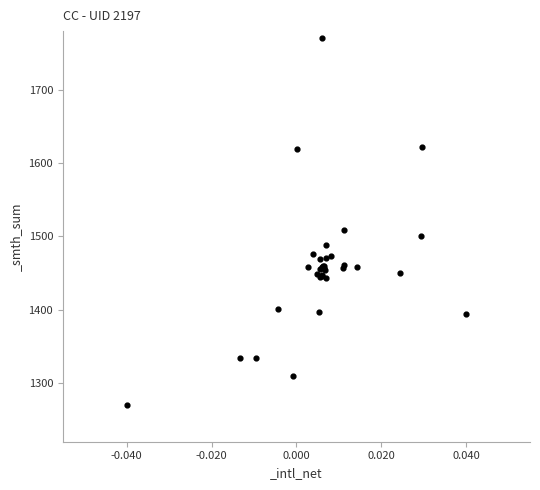

What Y value in the scatter plot is closest to 1520?

1509.1